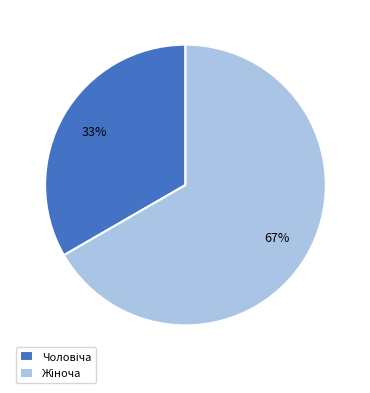

To the nearest percent, what is the average slice percentage?

50%